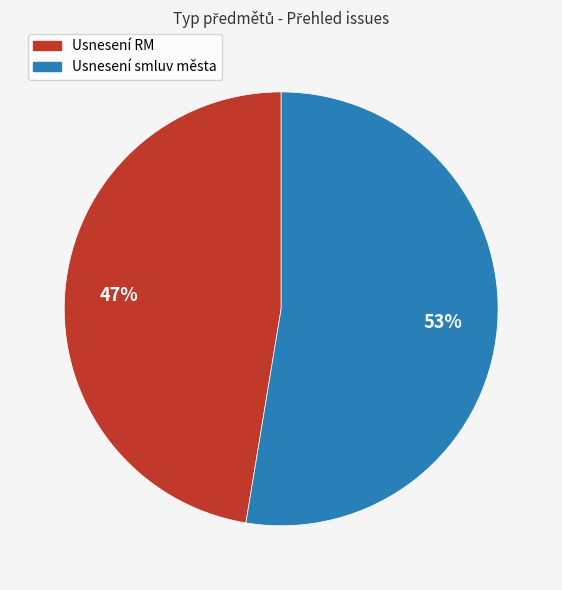

Is there any slice that represents more than half of the pie?

Yes